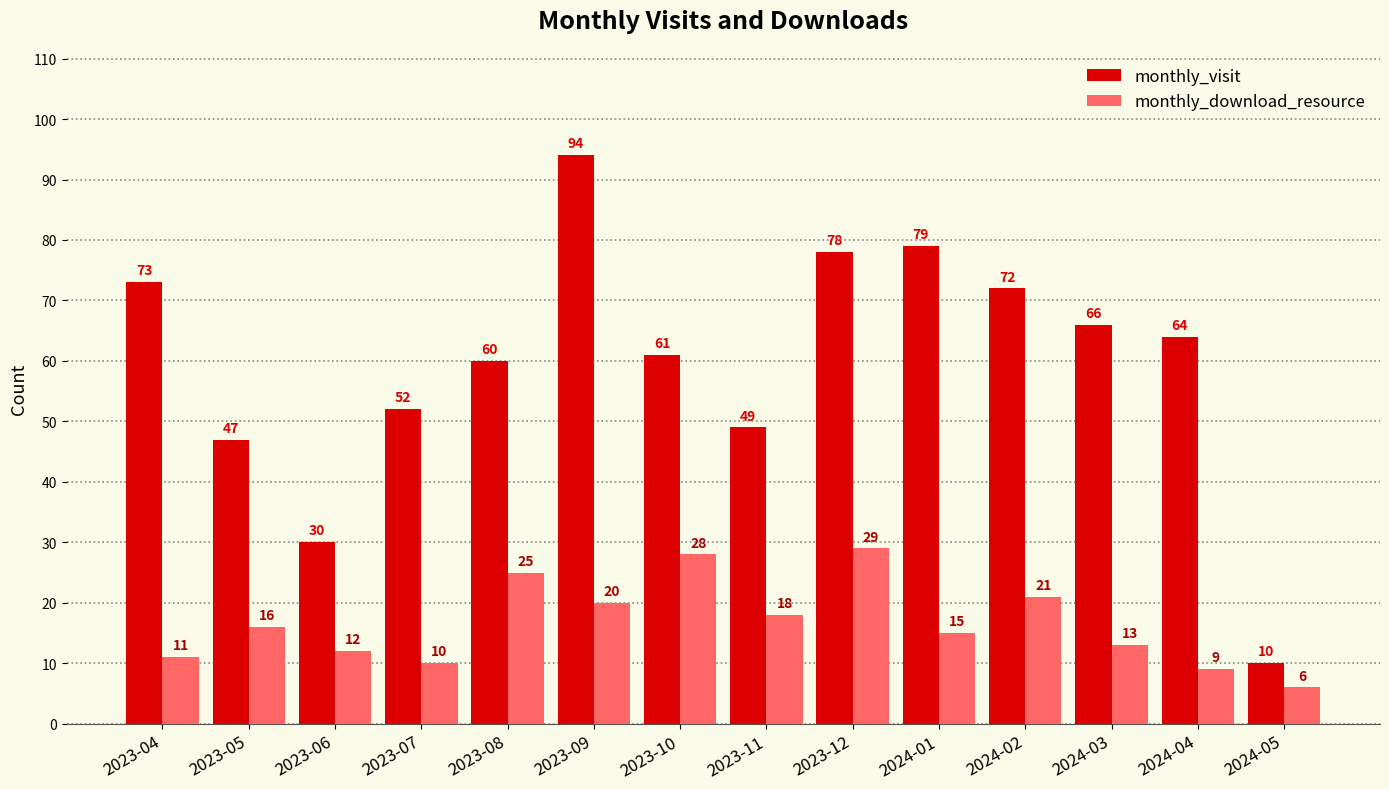

How many distinct data groups are displayed?

2